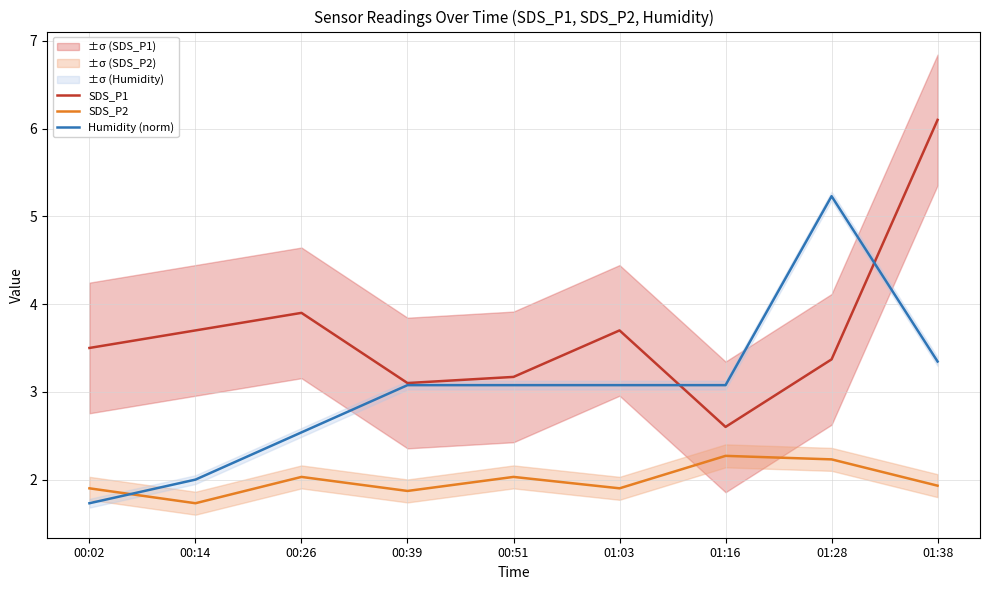

Is it true that Humidity (norm) equals 1.3 at 00:14?

False